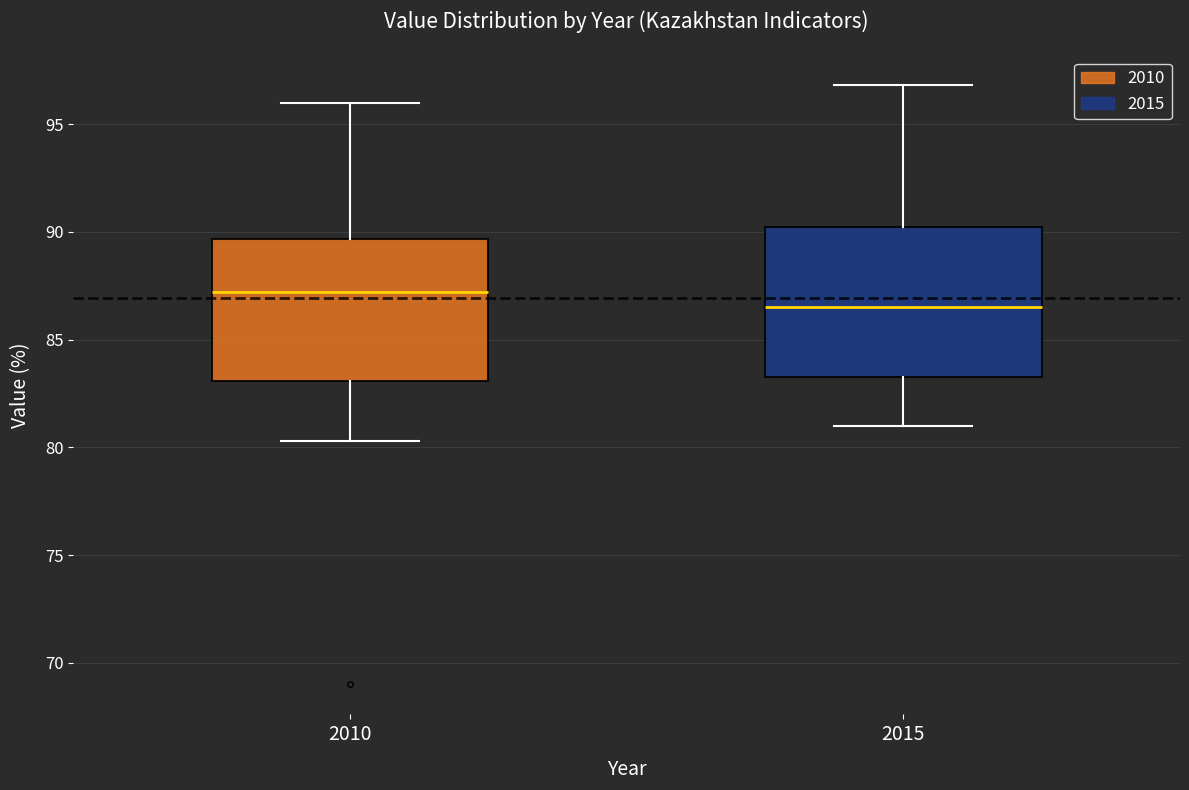

Where does the median line of the box at x = 2015 sit on the y-axis? The values are not printed on the chart, so give them approximately, as read against the axis.

86.5